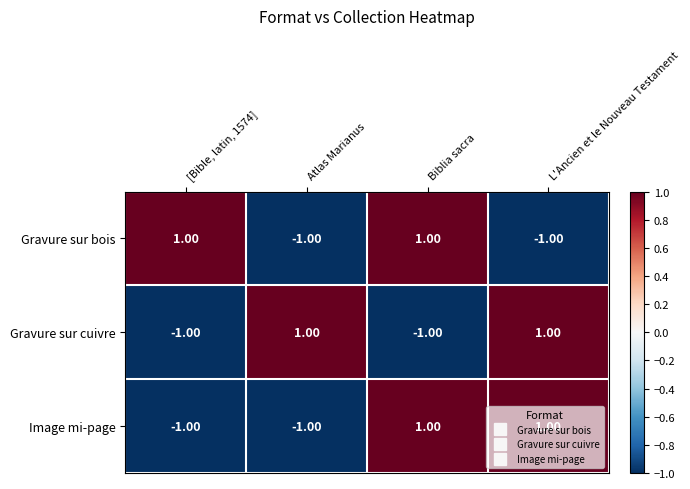

What is the smallest value displayed?

-1